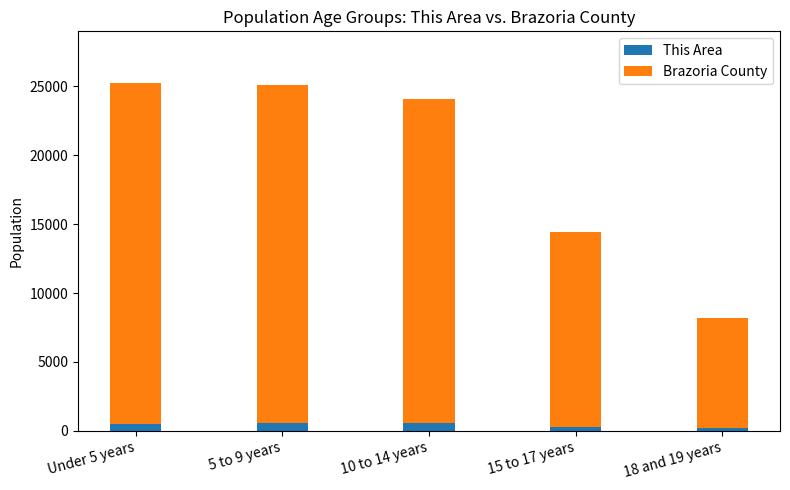

How many values in the This Area series are below 479?

2